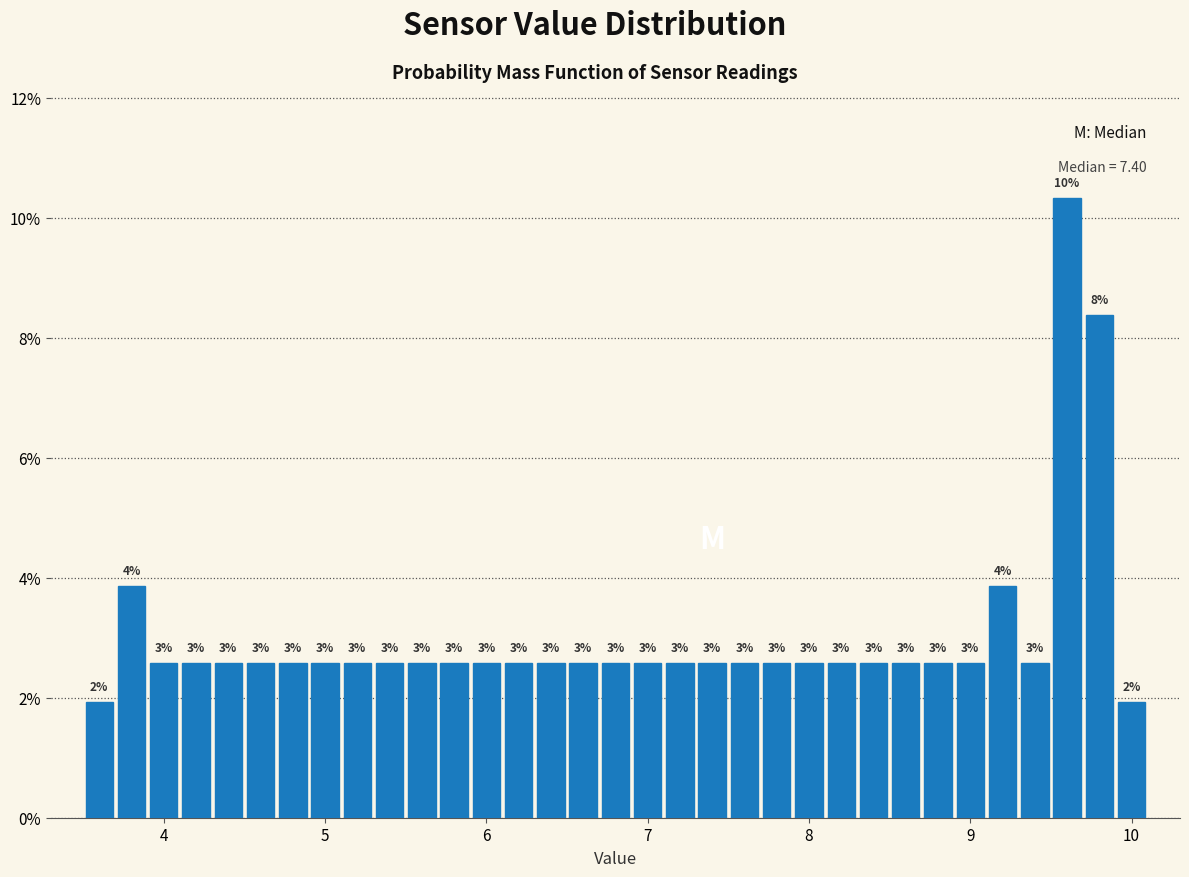

Read against the x-axis, roughly where is the centre of the tallest bar?

9.6